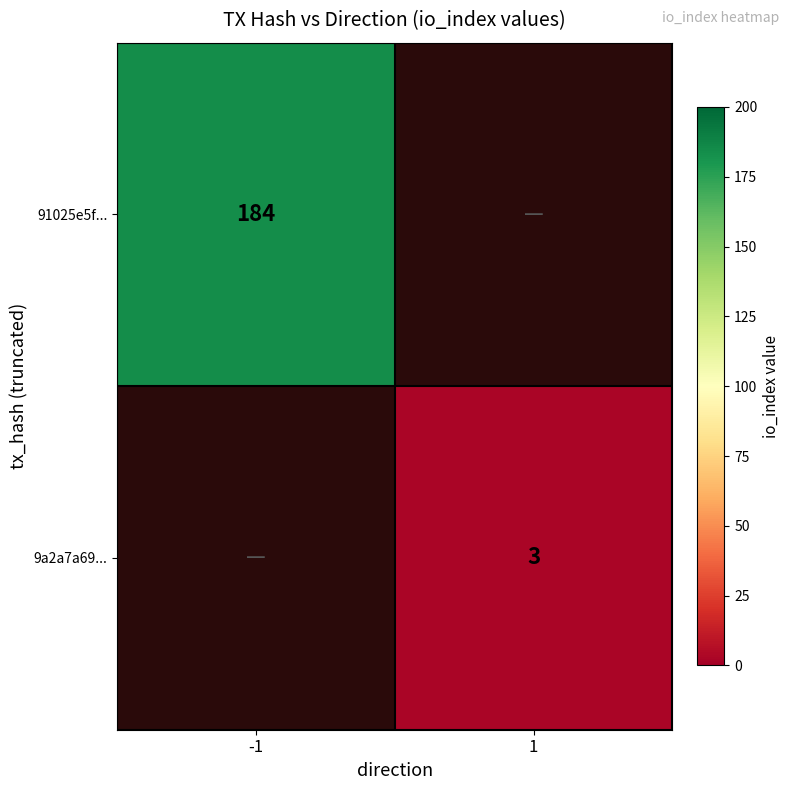

What is the greatest value displayed?

184.0